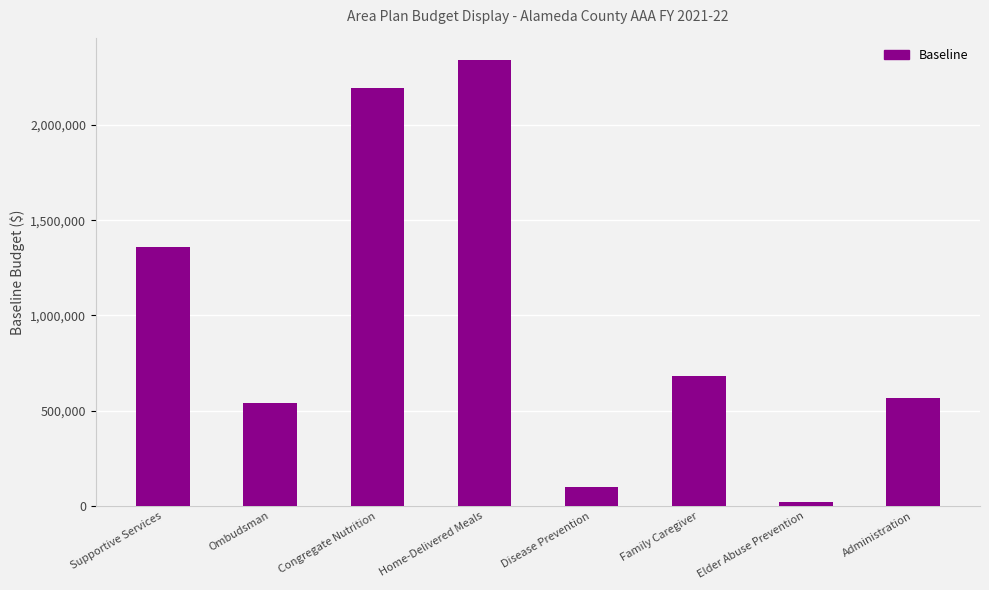

Reading left to right, what are all the values shown in this chart?

Supportive Services=1359458	Ombudsman=541949	Congregate Nutrition=2191173	Home-Delivered Meals=2340882	Disease Prevention=101684	Family Caregiver=680724	Elder Abuse Prevention=20379	Administration=567468